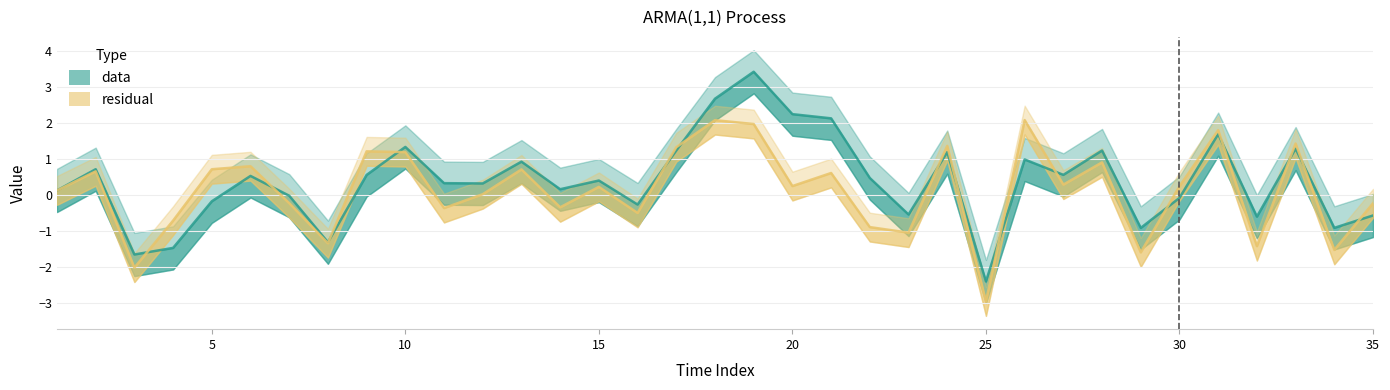

How many data points in data are less than 0?

13